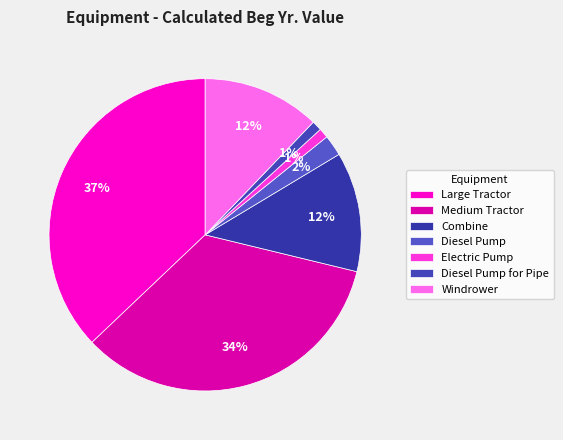

To the nearest percent, what is the difference between the largest and smallest slice percentages?

36%